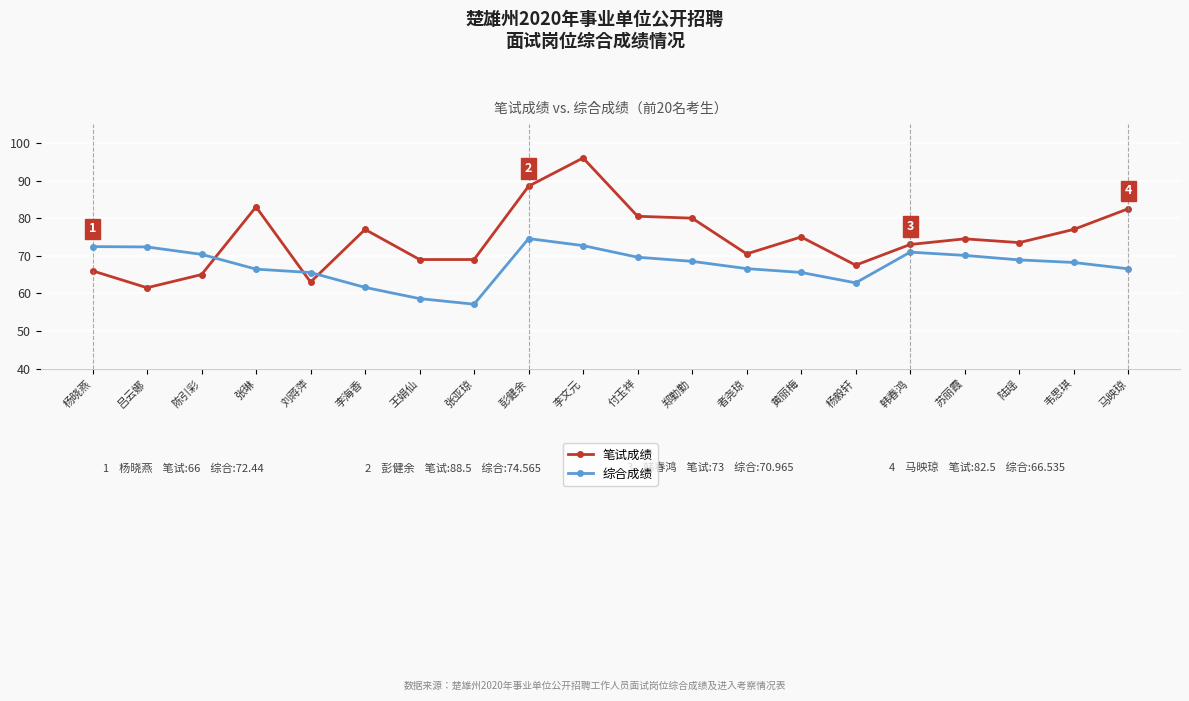

List the series in order of their peak value, highest first.

笔试成绩, 综合成绩